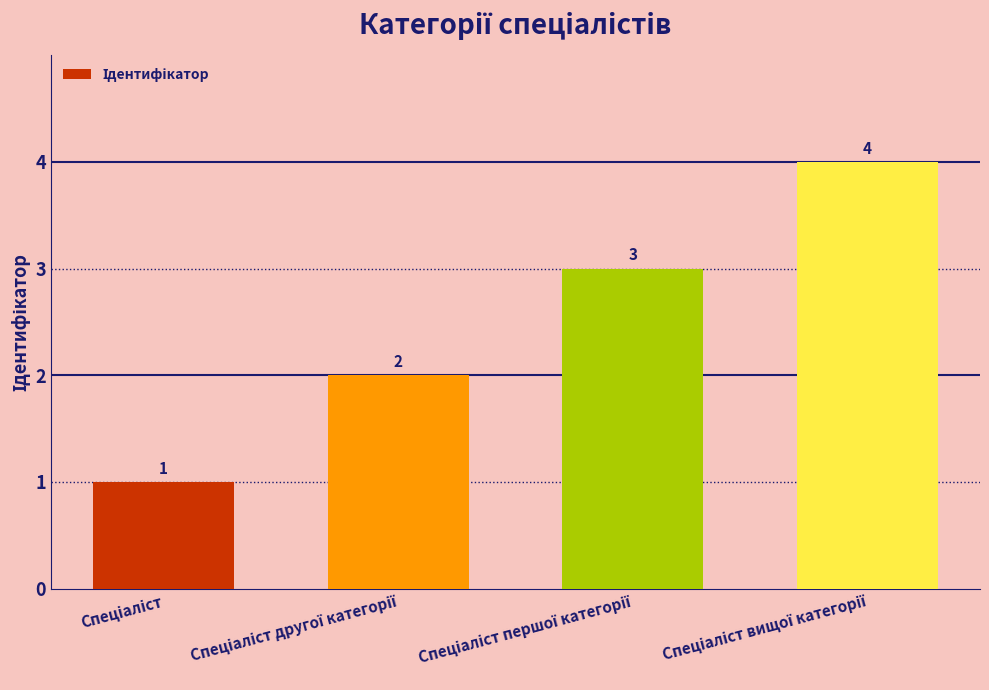

How many bars are there in total?

4